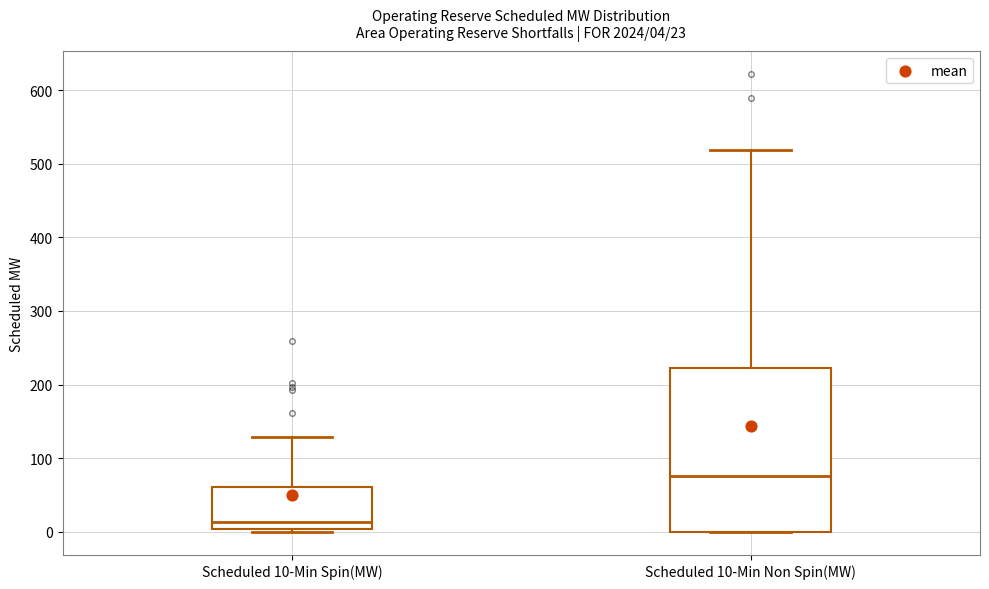

Which box has the lowest median line?

Scheduled 10-Min Spin(MW)